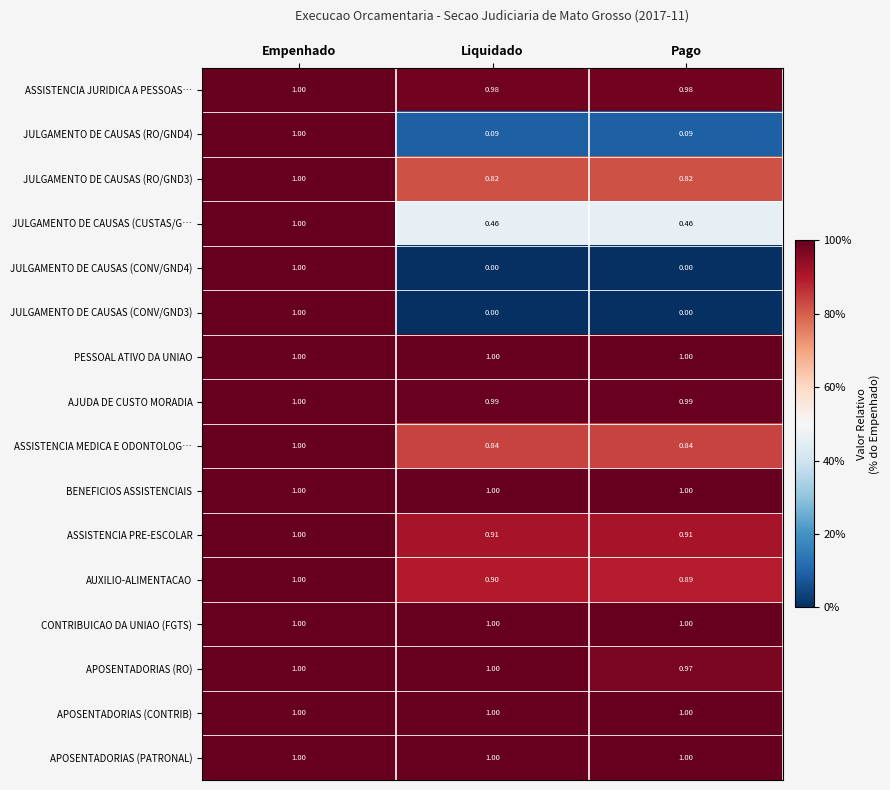

Which series changed the most between Liquidado and Pago?

APOSENTADORIAS (RO)